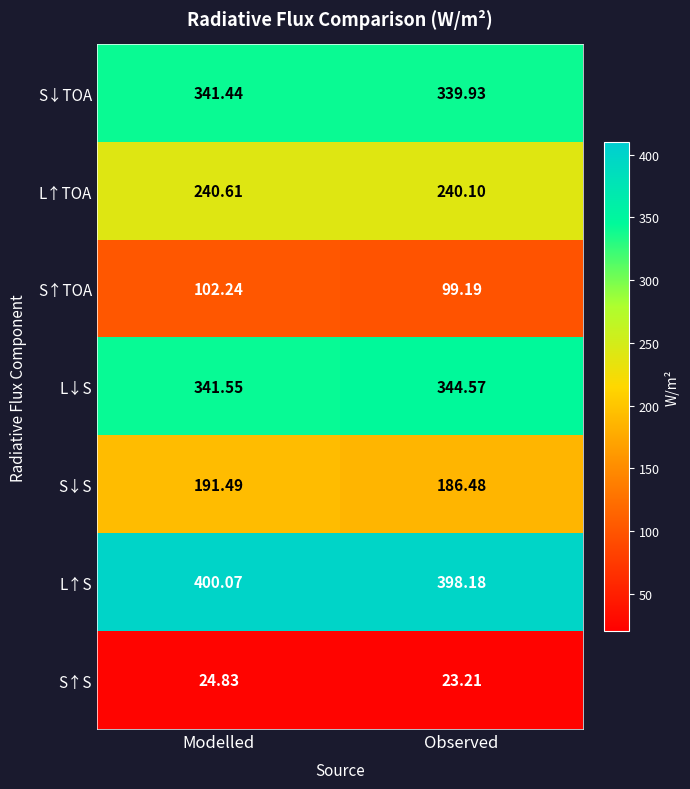

Which series has the largest range (max minus min)?

S↓S